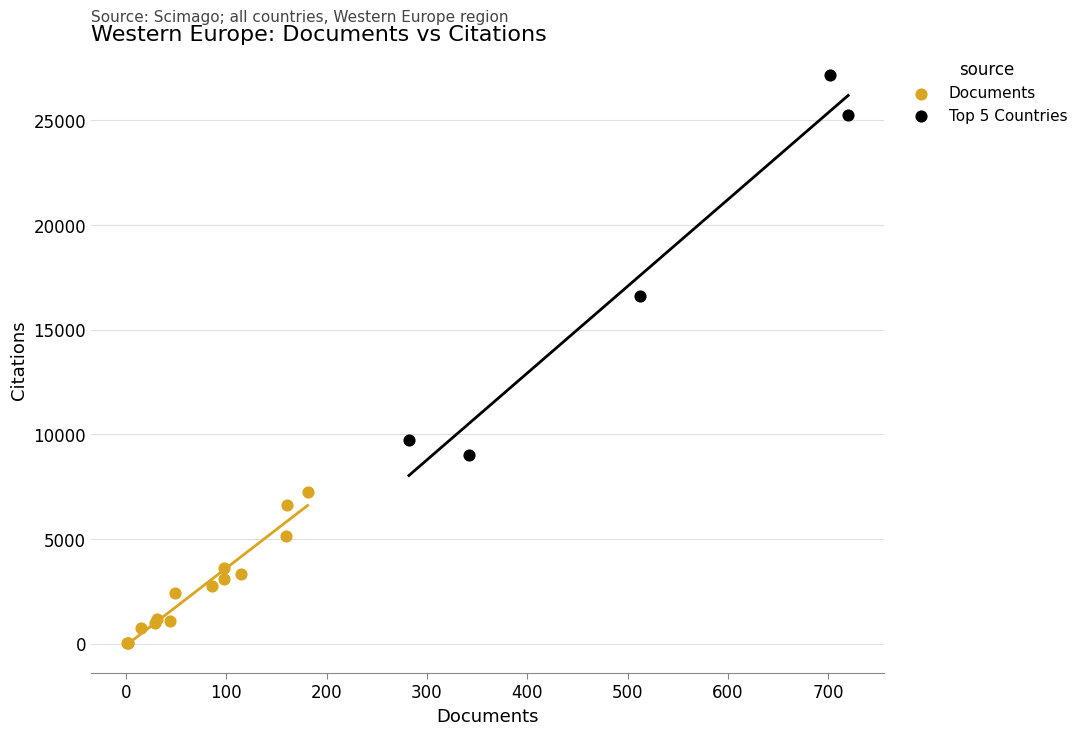

Which series contains the lowest Y value?

Documents